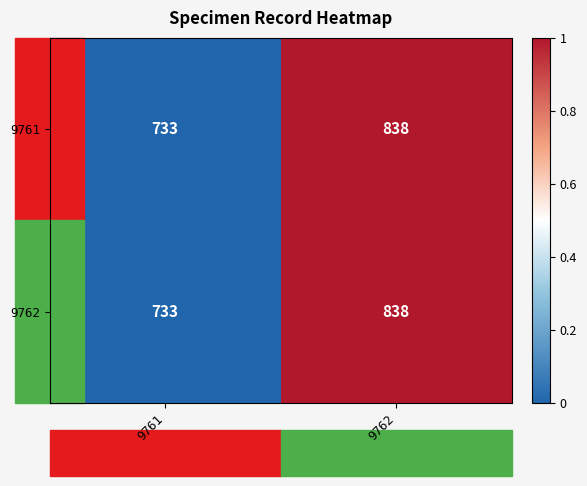

List the labels in order of 9761 value, largest first.

9762, 9761